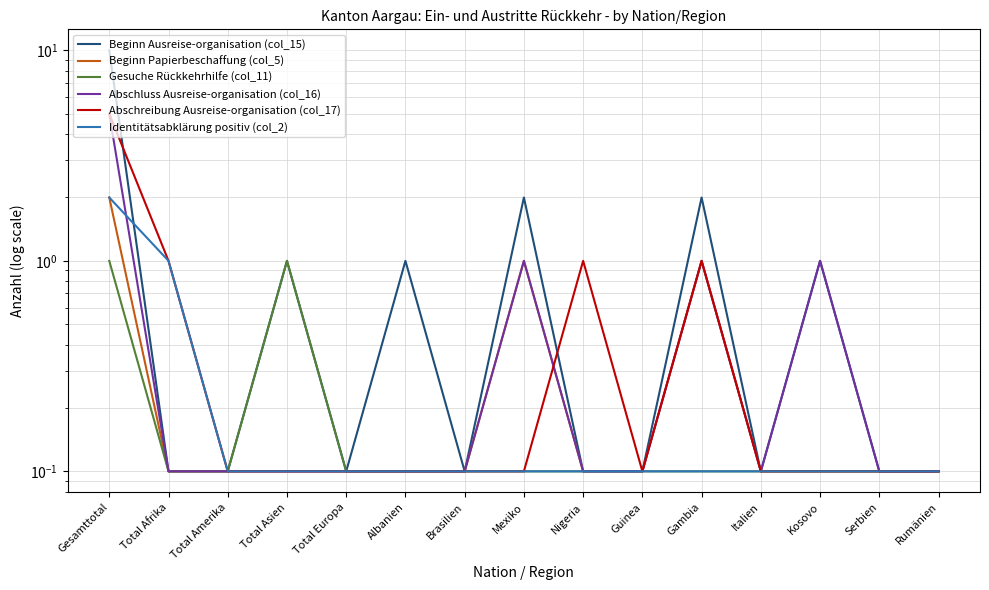

True or false: Gesuche Rückkehrhilfe (col_11) has more than 2 interior local peaks.

False